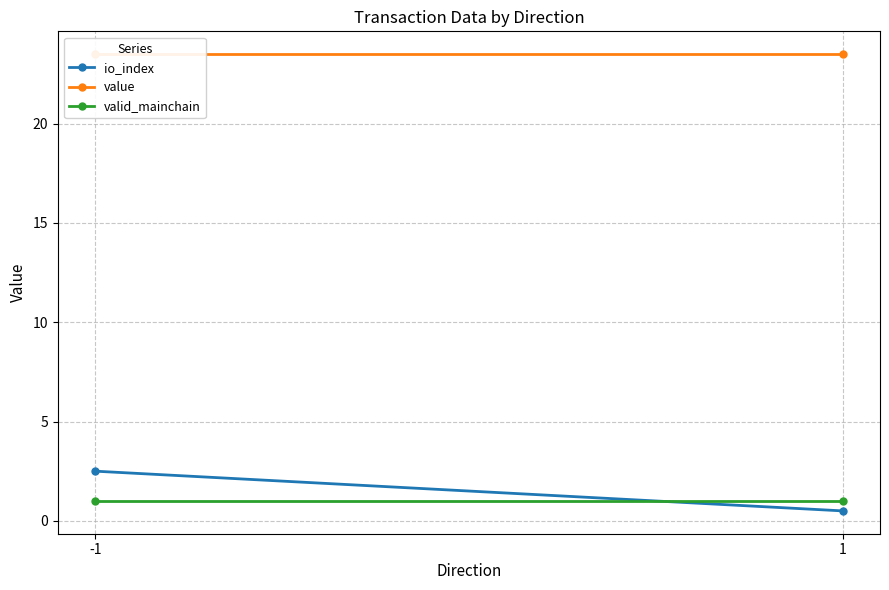

What is the highest value of the io_index series?

2.5